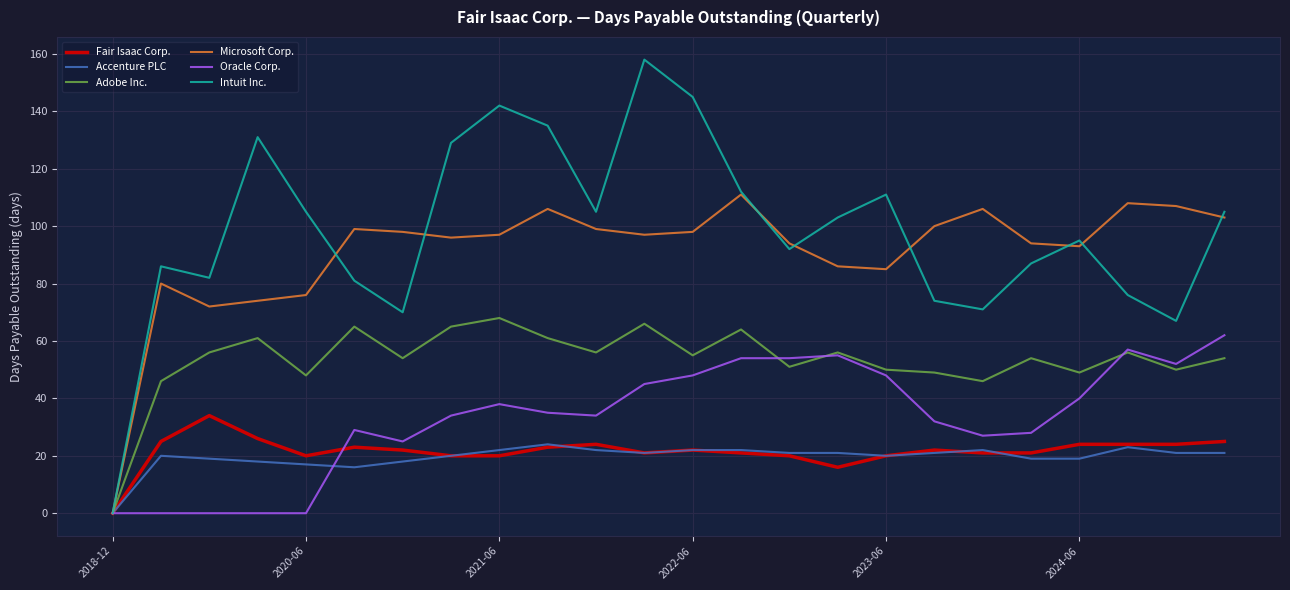

Rank the series by their maximum value, from highest to lowest.

Intuit Inc., Microsoft Corp., Adobe Inc., Oracle Corp., Fair Isaac Corp., Accenture PLC